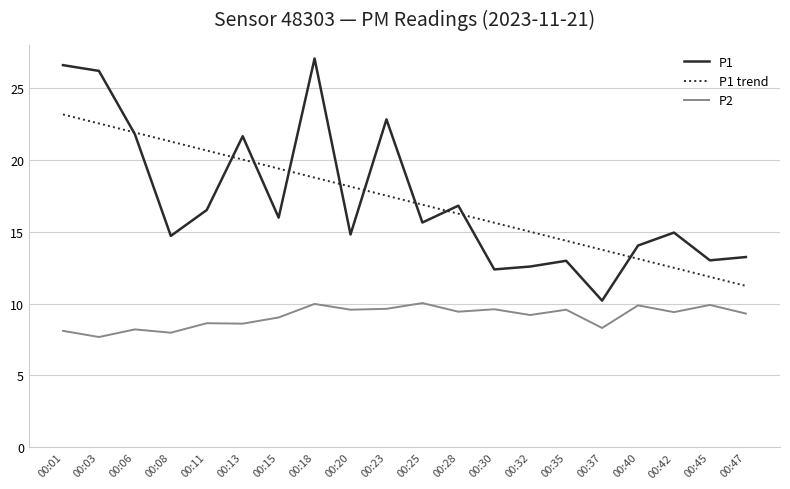

True or false: P1 has a value of 26.6 at 00:01.

True